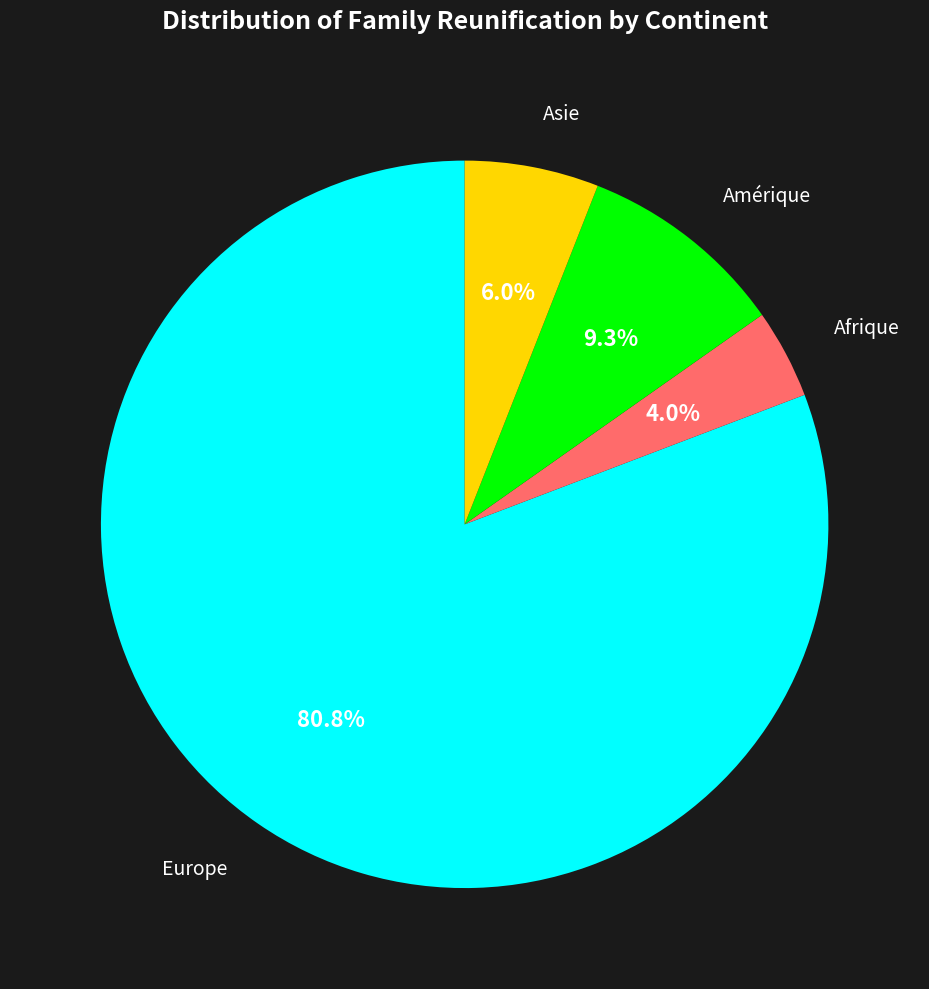

To the nearest percent, what is the average slice percentage?

25%